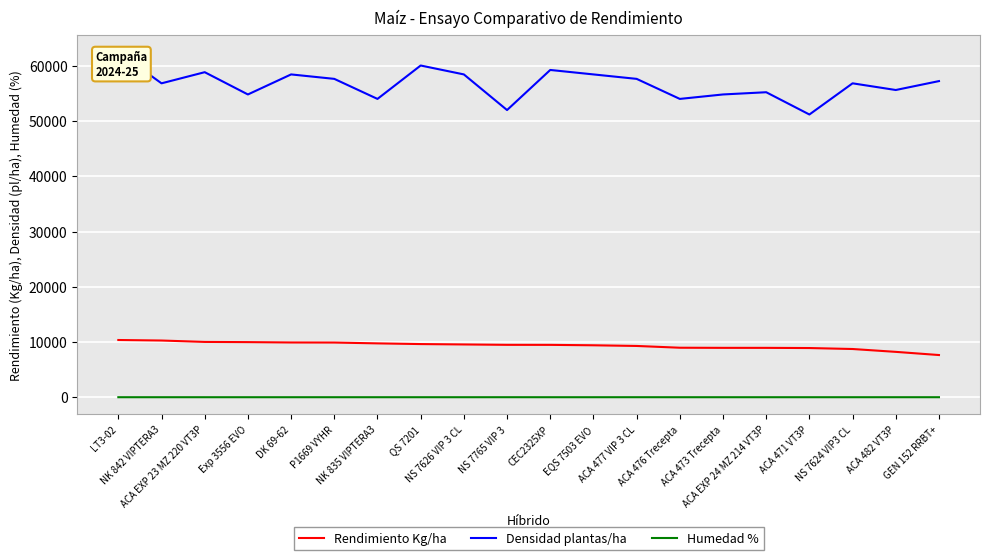

What is the label of the 20th point from the right?

LT3-02